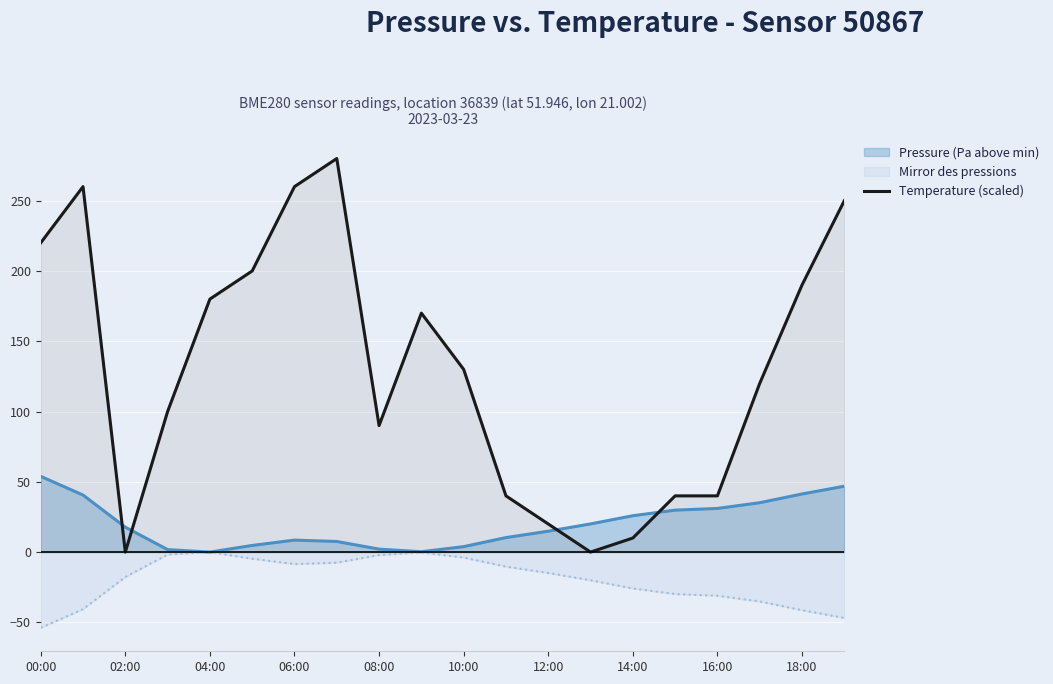

Rank the series at 15 from highest to lowest value.

Temperature (scaled), Pressure (Pa above min), Mirror des pressions